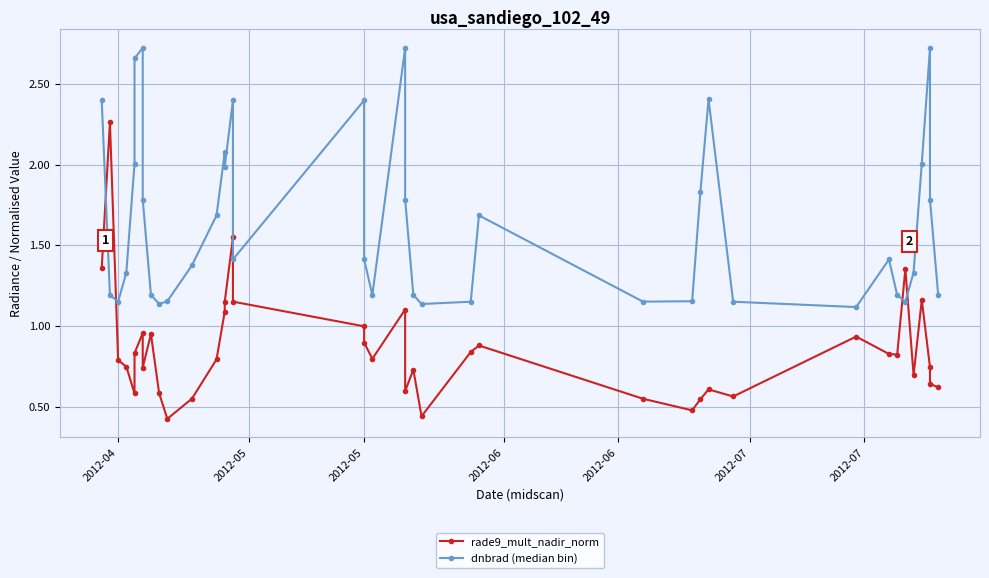

In dnbrad (median bin), how many points are lower than both neighbors (excluding endpoints)?

9